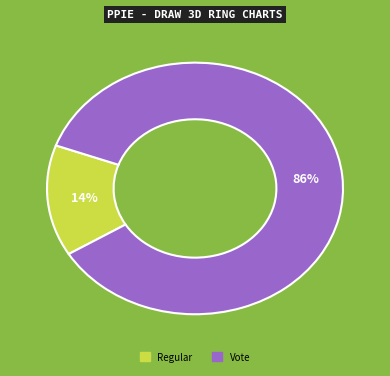

Count the number of slices in the pie.

2